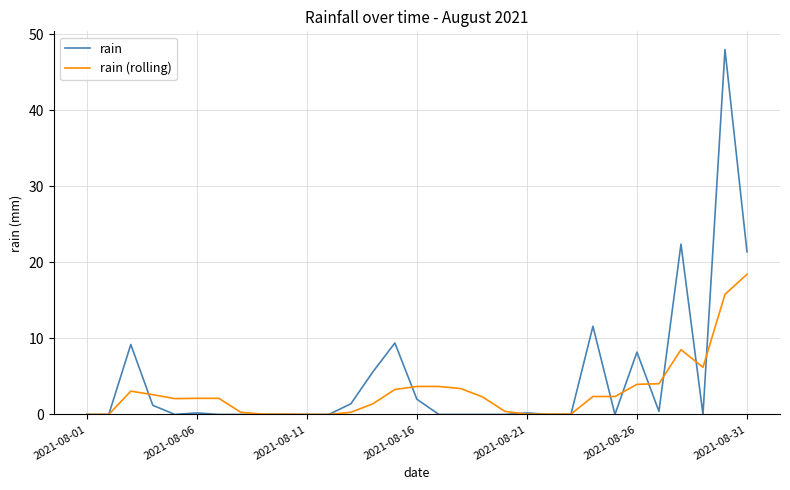

Which series has the largest range (max minus min)?

rain